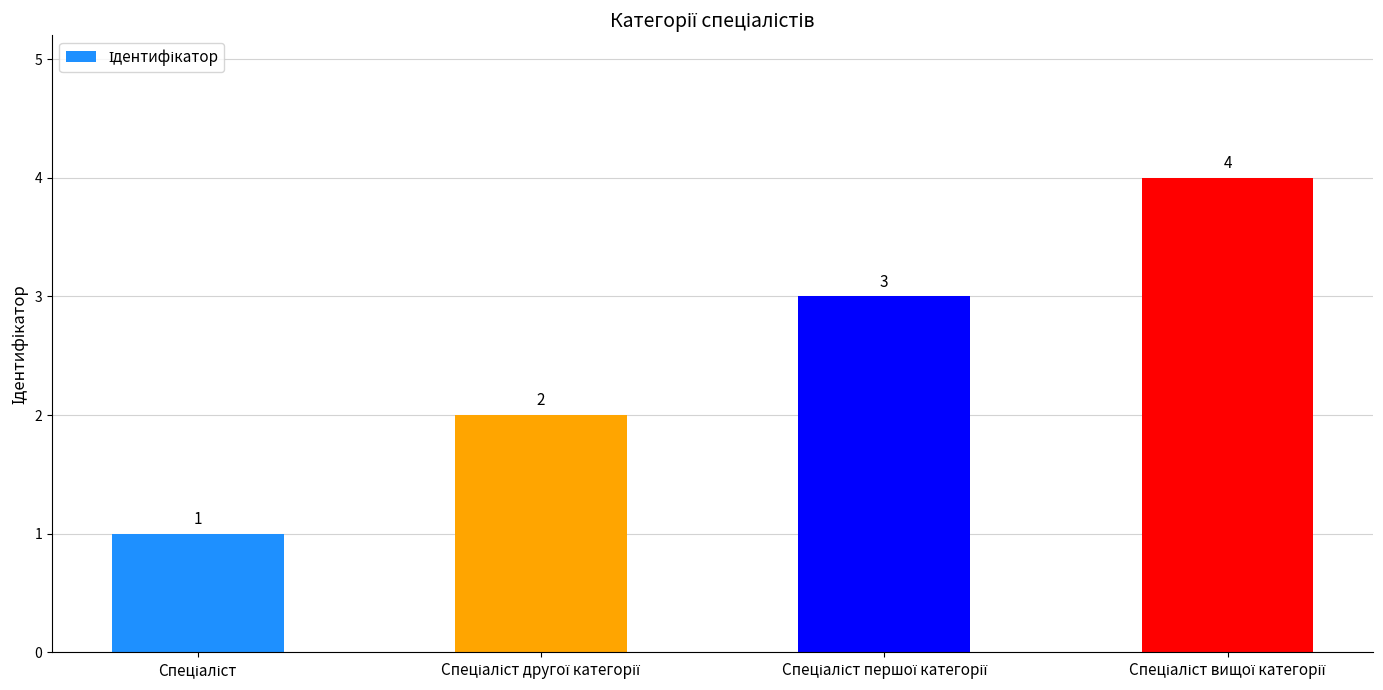

Count the values in the range 2 to 4.

3